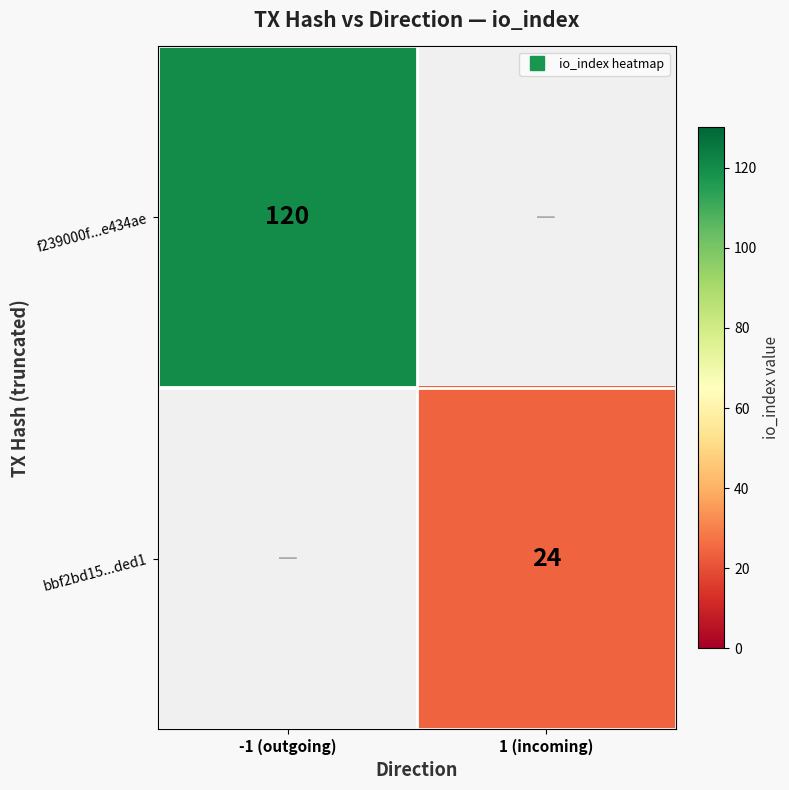

The f239000f...e434ae series shows -84 at 1 (incoming). True or false?

False